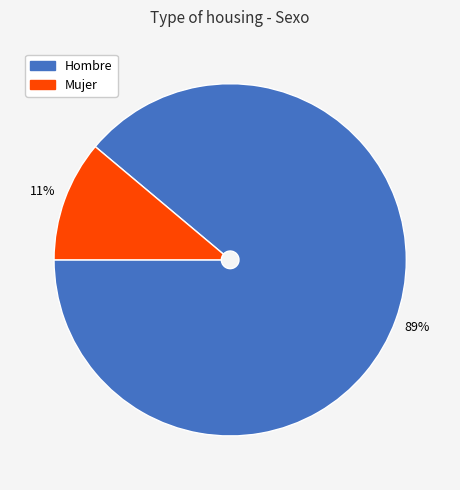

What percentage is the Mujer slice, to the nearest percent?

11%